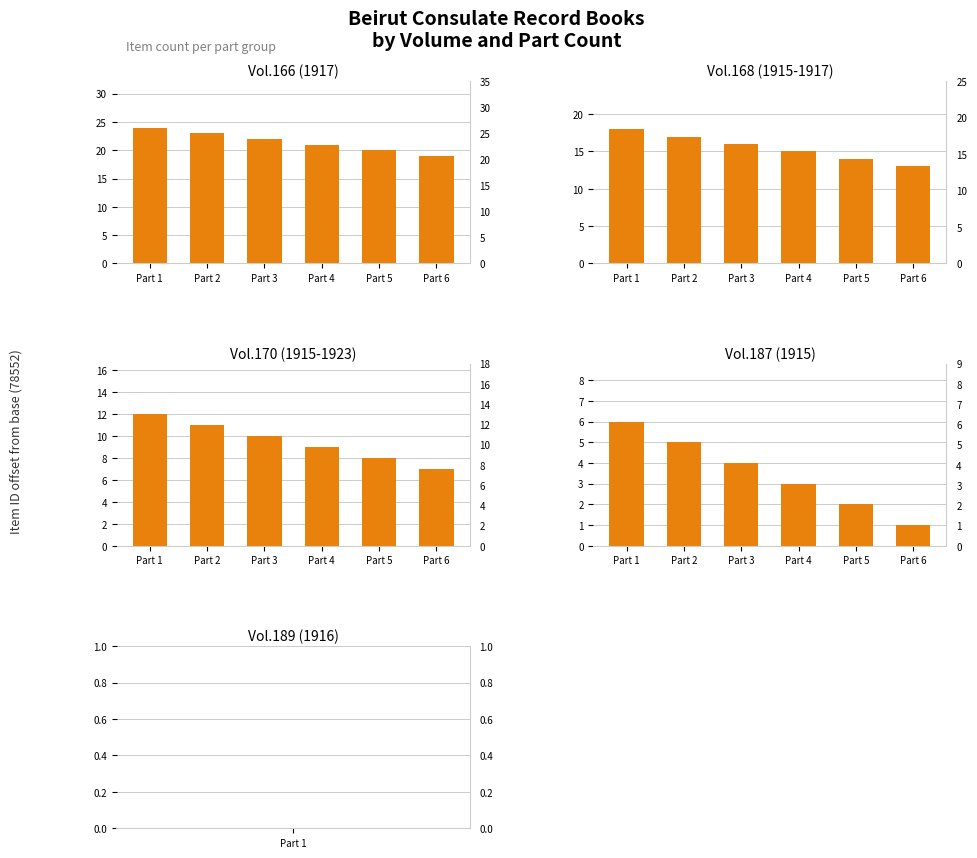

Is the value of Vol.166 (1917) at Part 1 greater than the value of Vol.168 (1915-1917) at Part 2?

Yes